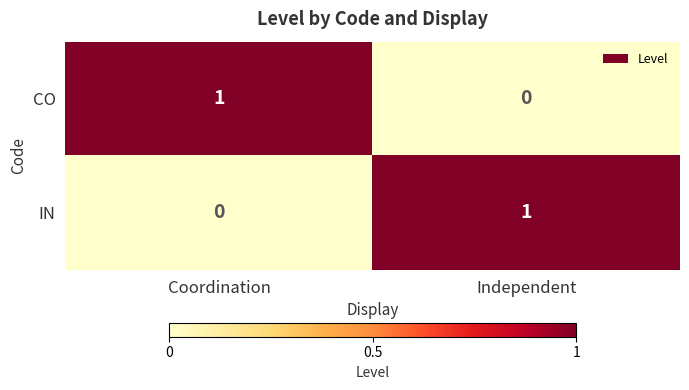

At which label is IN closest to 0?

Coordination